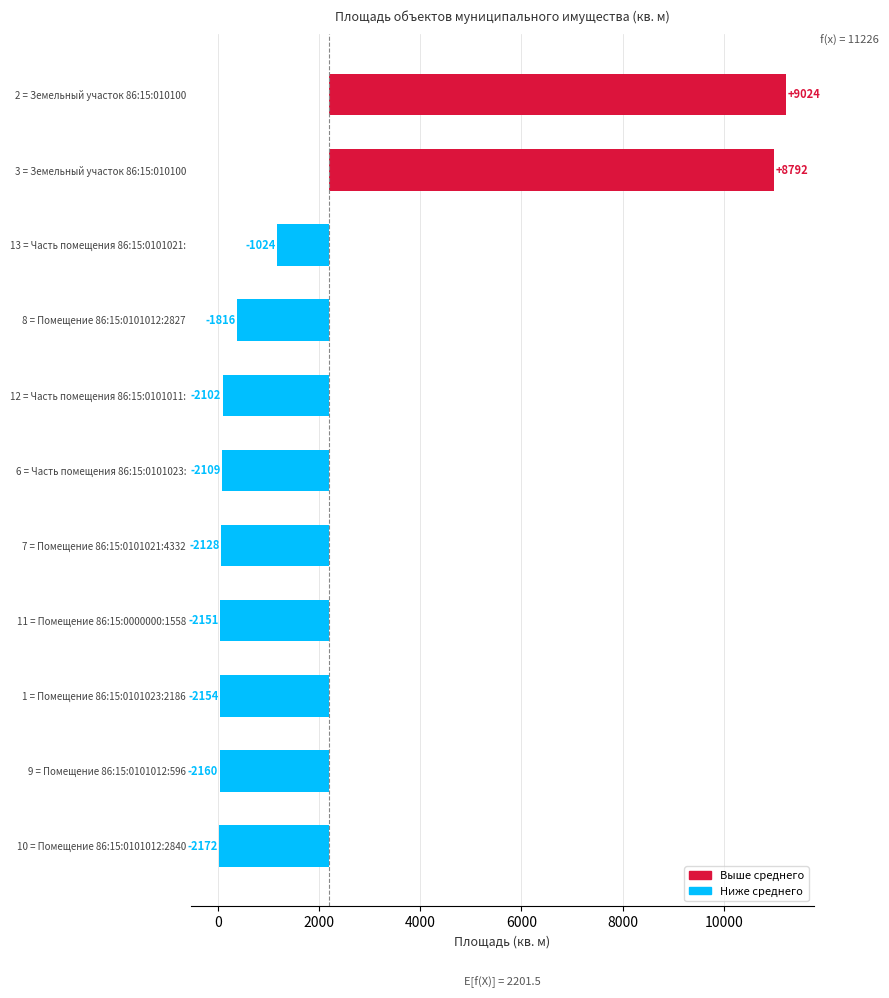

Are the bars grouped side by side (vs. stacked)?

No